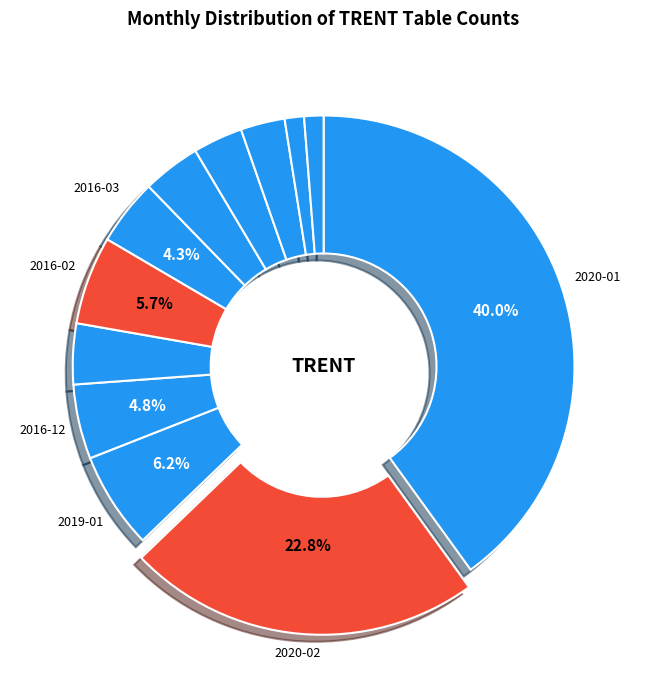

How many slices are in this pie chart?

12